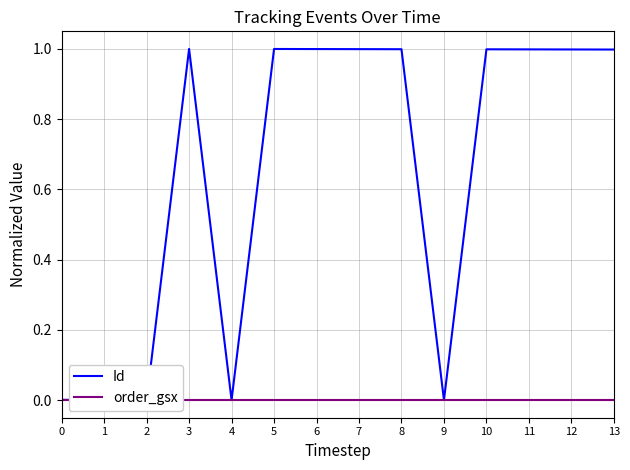

Rank the series by their average value, from lowest to highest.

order_gsx, Id